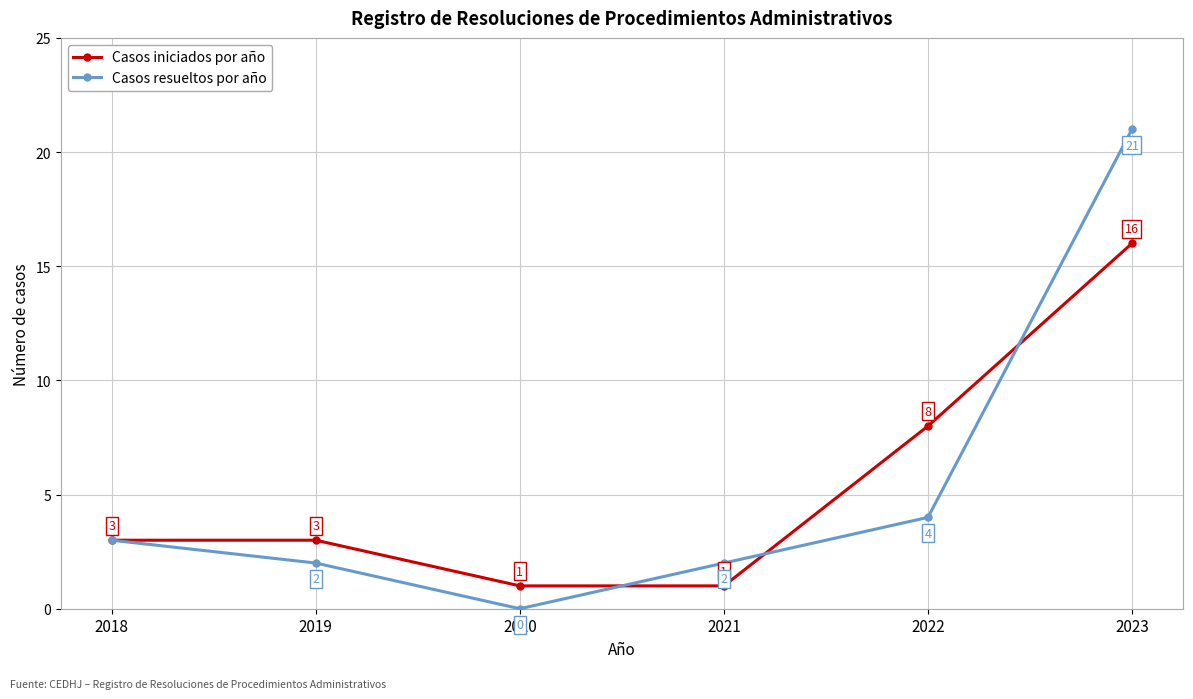

True or false: Casos iniciados por año has a value of 4 at 2018.

False